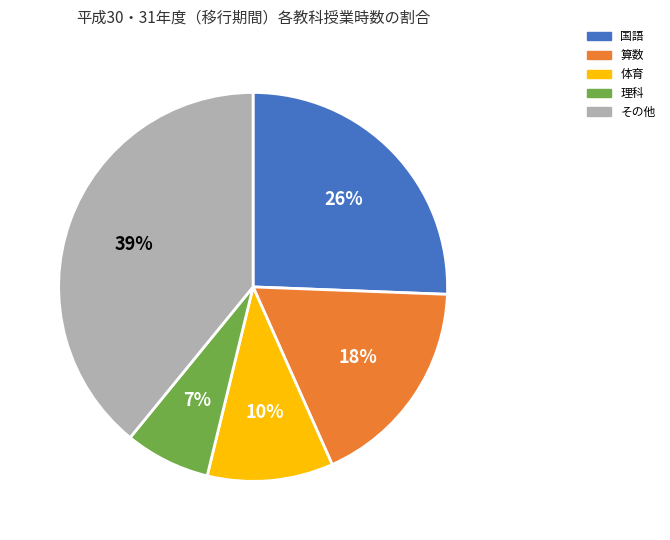

The 算数 slice represents 23% of the pie. True or false?

False